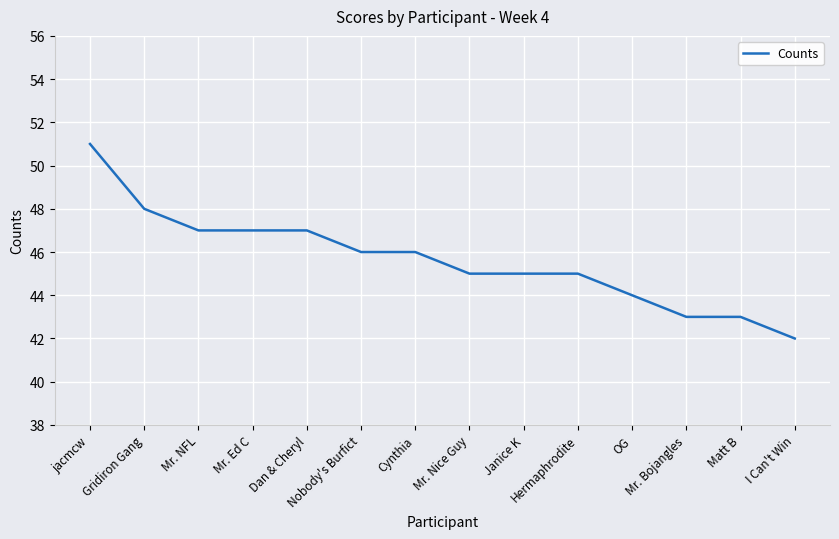

How many values are below 46?

7